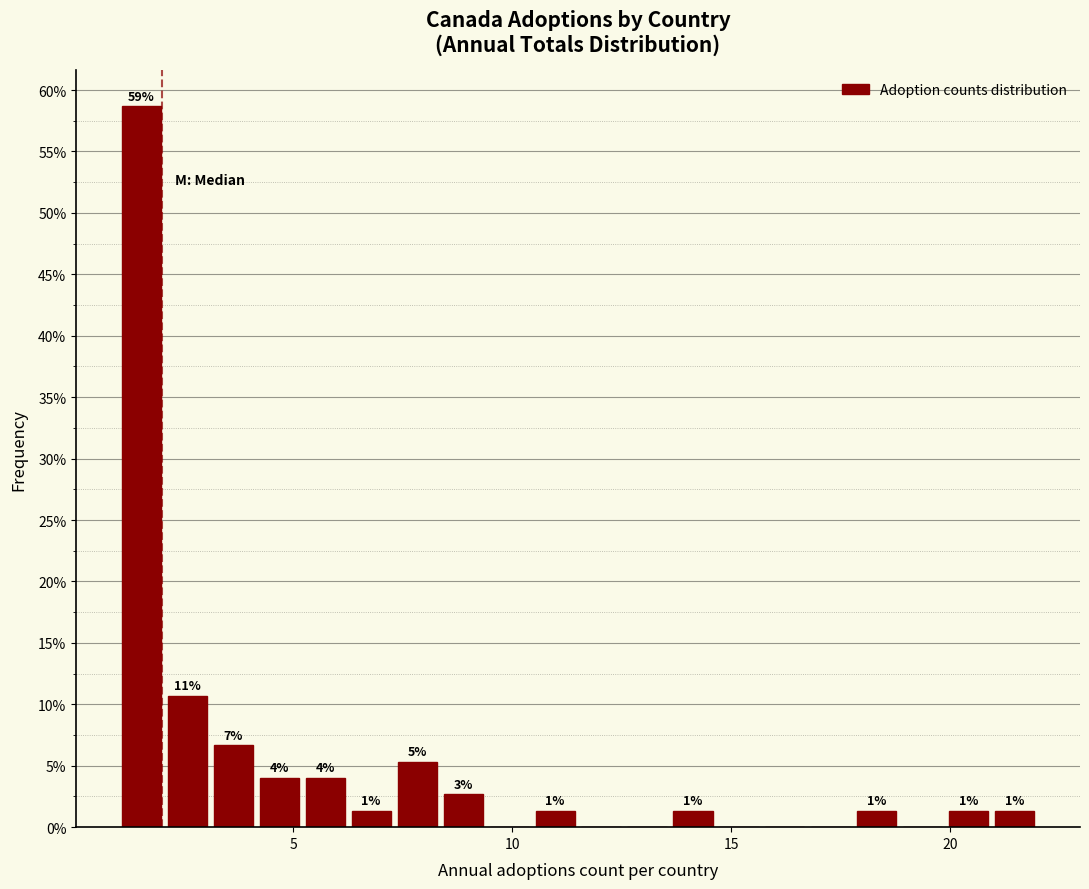

Read against the x-axis, roughly where is the centre of the tallest bar?

1.5